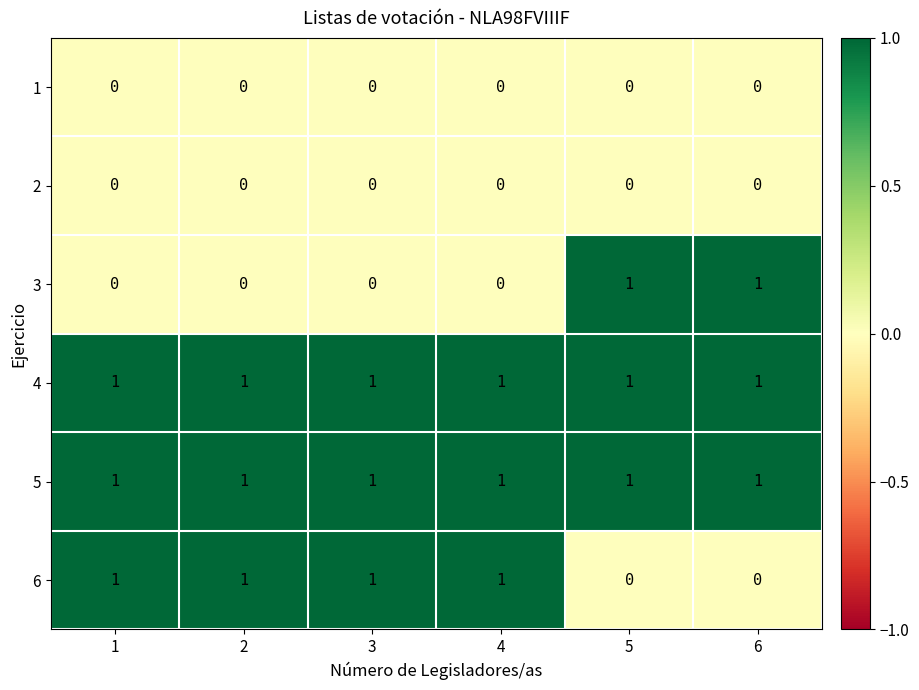

At how many categories does at least one series exceed 0?

6